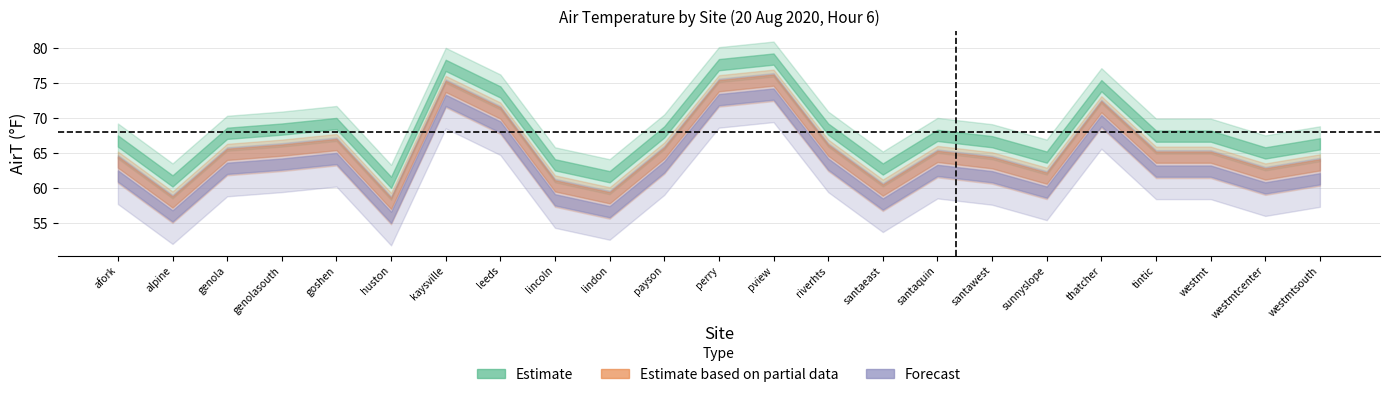

What position from the right is huston?

18